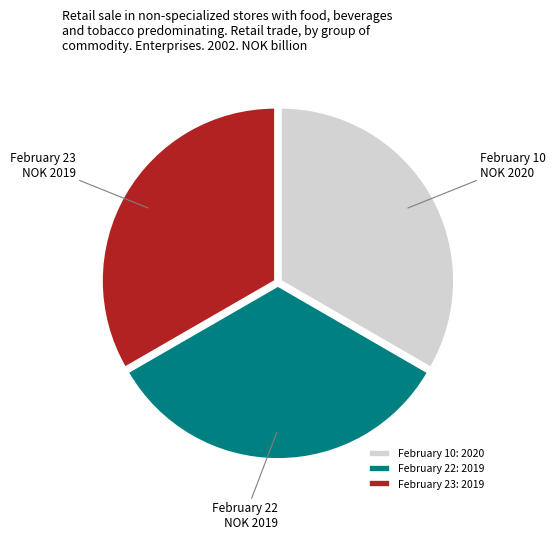

Is it true that February 23 is 45% of the pie?

False